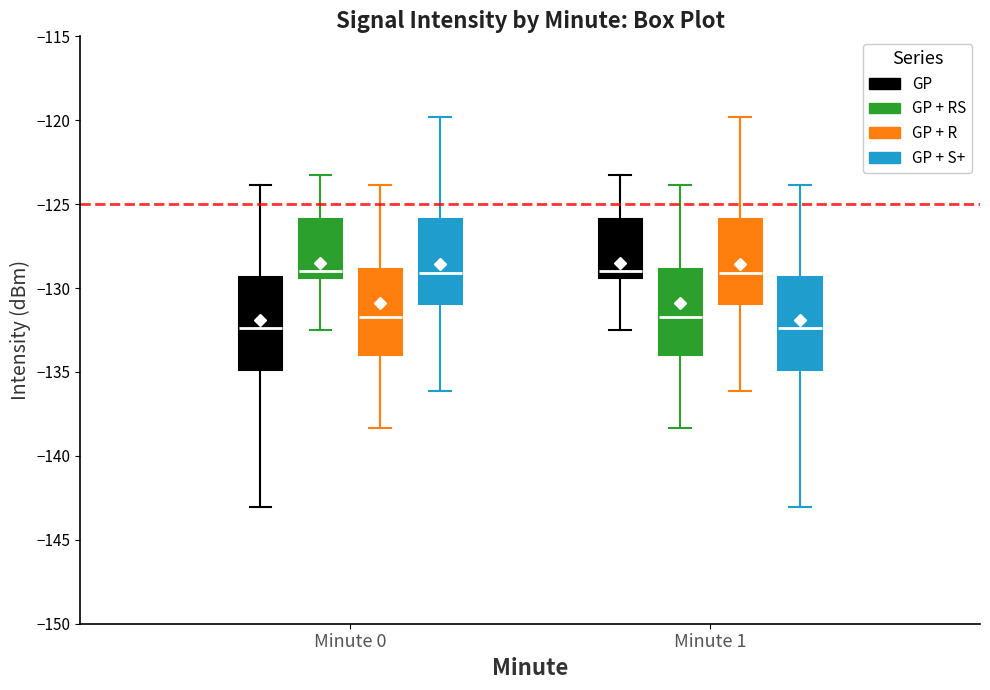

Reading left to right, transcribe this box plot: for each box, give where its median line is, the range the box spans, and where its two whiskers end, as read against the y-axis. The values are not printed on the chart, so give them approximately, as read against the axis.

Minute 0 (GP): median -132.5, box -135.0 to -129.5, whiskers -143.0 to -124.0
Minute 0 (GP + RS): median -129.0, box -129.5 to -126.0, whiskers -132.5 to -123.5
Minute 0 (GP + R): median -131.5, box -134.0 to -129.0, whiskers -138.5 to -124.0
Minute 0 (GP + S+): median -129.0, box -131.0 to -126.0, whiskers -136.0 to -120.0
Minute 1 (GP): median -129.0, box -129.5 to -126.0, whiskers -132.5 to -123.5
Minute 1 (GP + RS): median -131.5, box -134.0 to -129.0, whiskers -138.5 to -124.0
Minute 1 (GP + R): median -129.0, box -131.0 to -126.0, whiskers -136.0 to -120.0
Minute 1 (GP + S+): median -132.5, box -135.0 to -129.5, whiskers -143.0 to -124.0